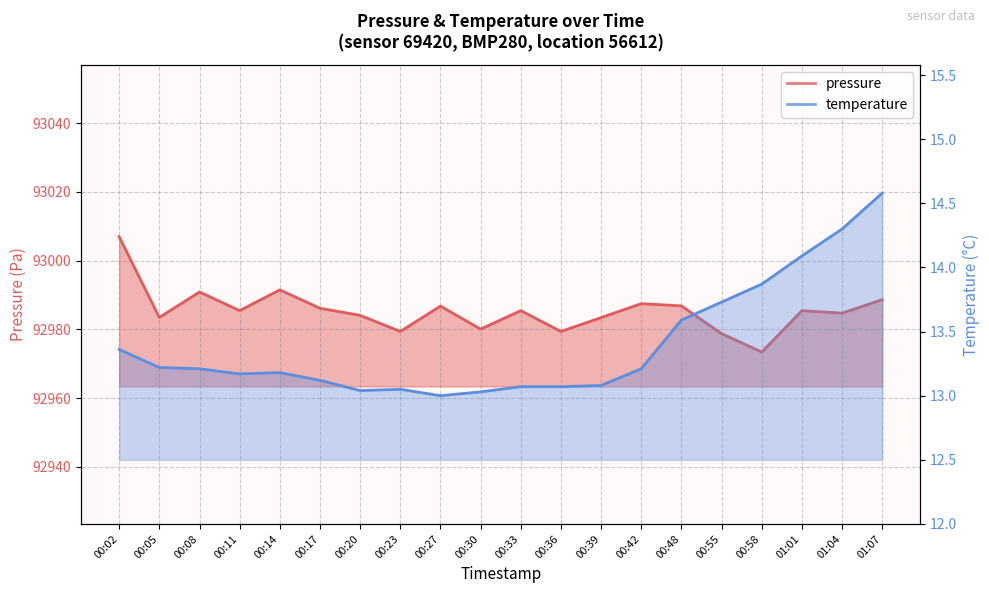

Which series has the largest total across all categories?

pressure